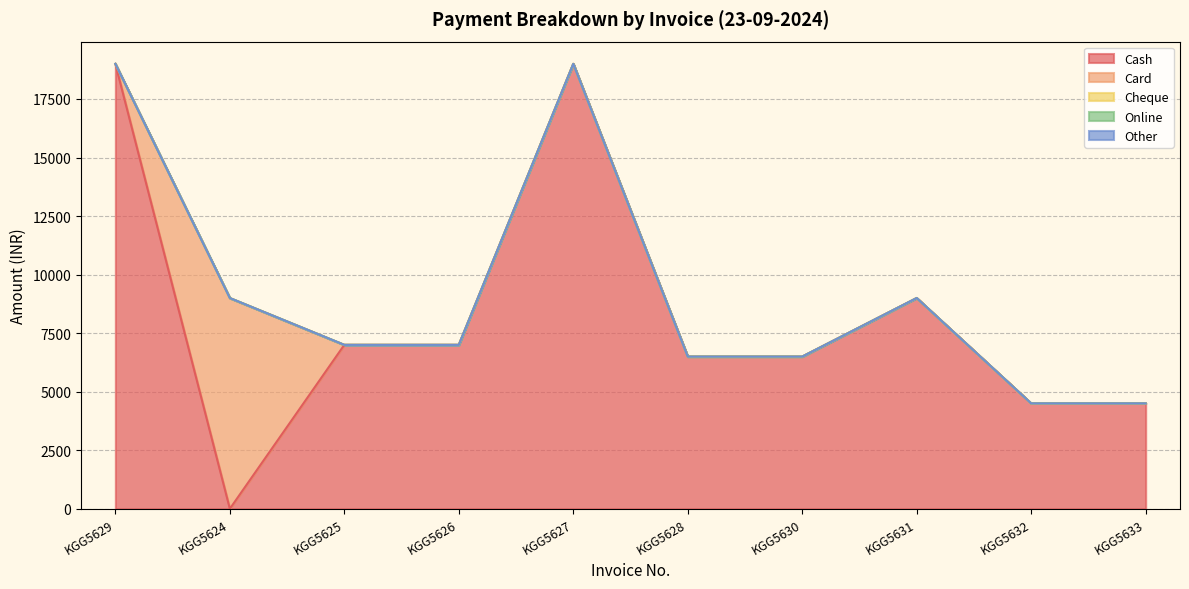

Is it true that Other equals 0 at KGG5627?

True